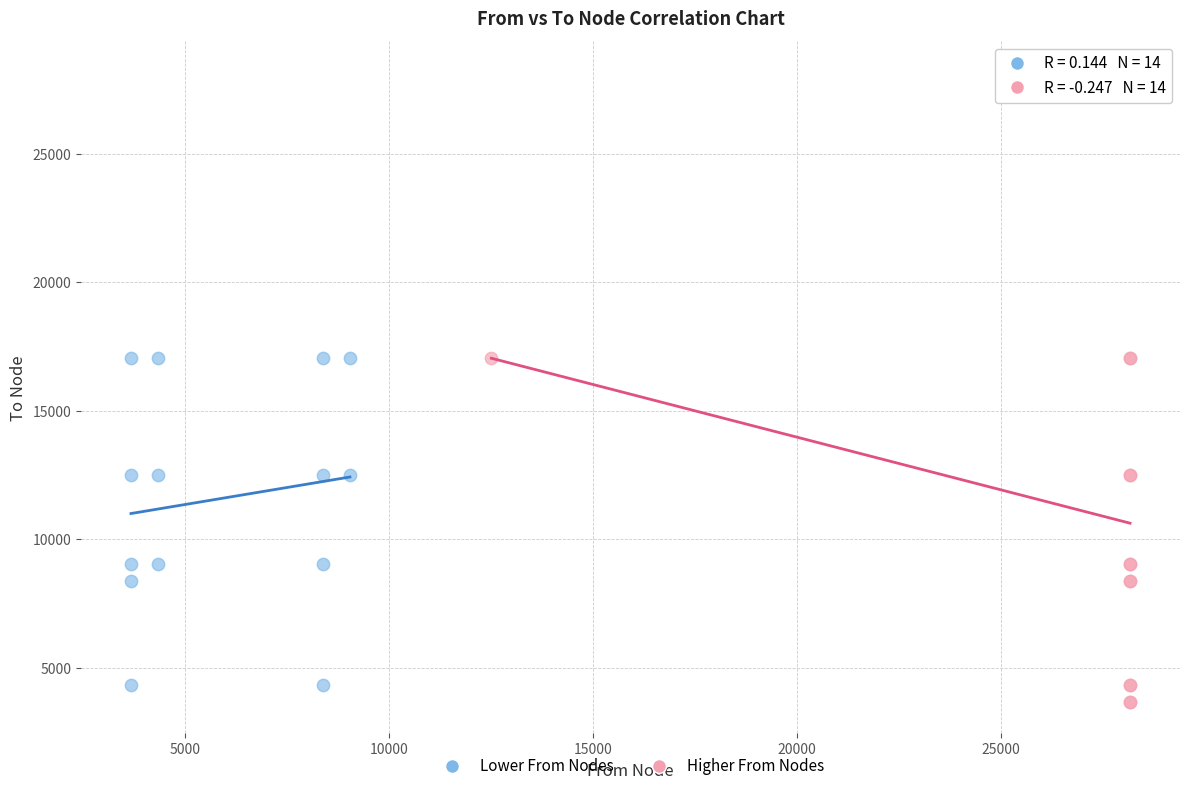

Which series reaches the maximum Y coordinate?

Higher From Nodes